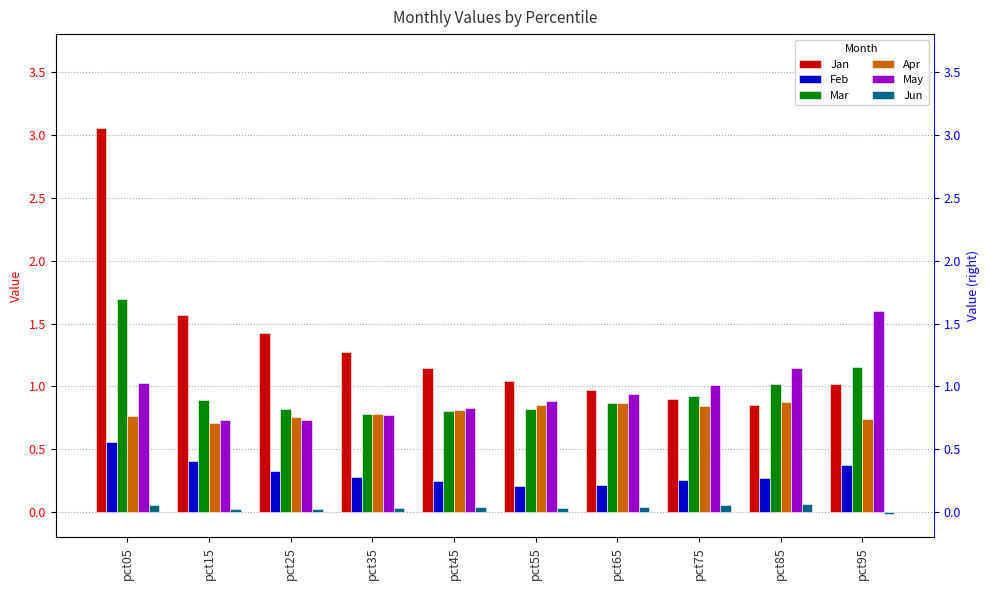

Read the Mar value at pct25.

0.8